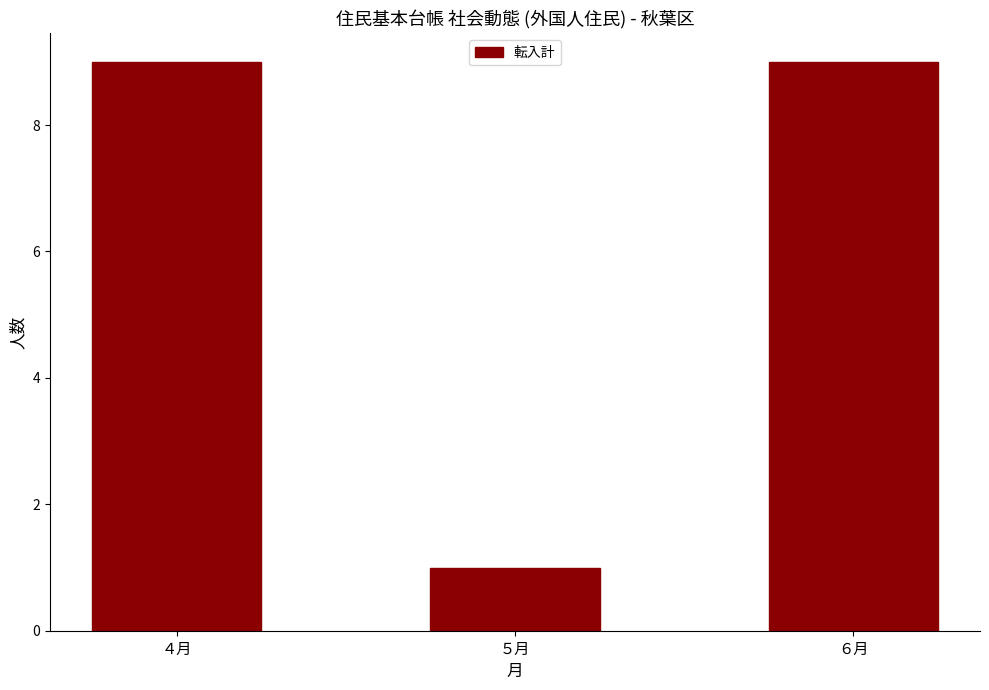

What is the difference between the maximum and minimum values?

8